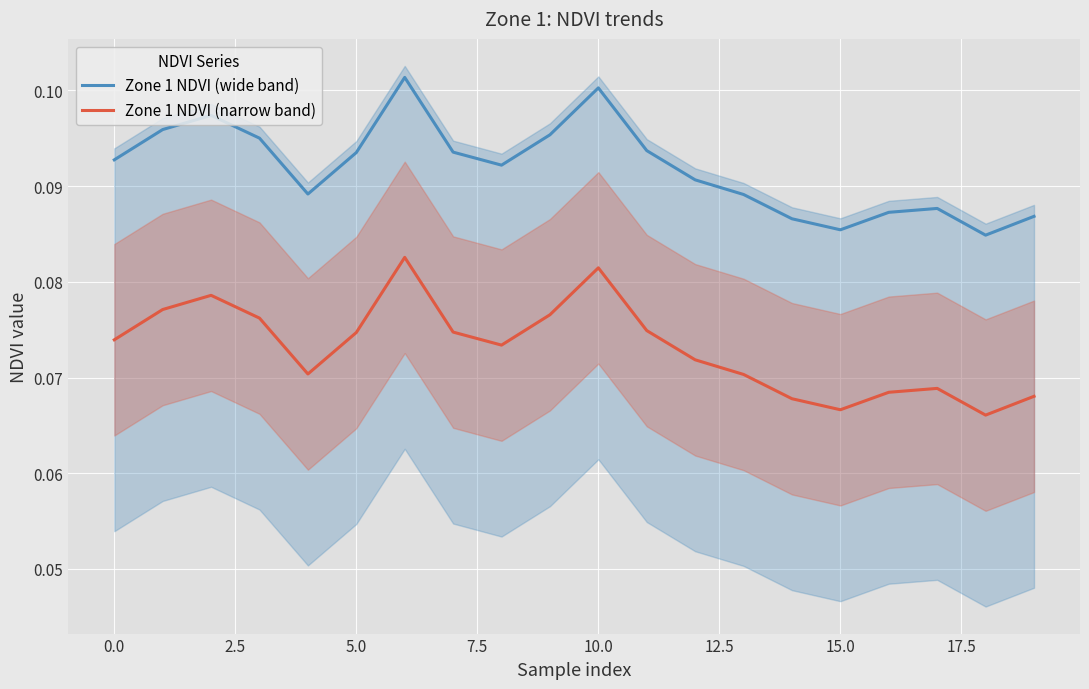

Rank the series by their average value, from highest to lowest.

Zone 1 NDVI (wide band), Zone 1 NDVI (narrow band)